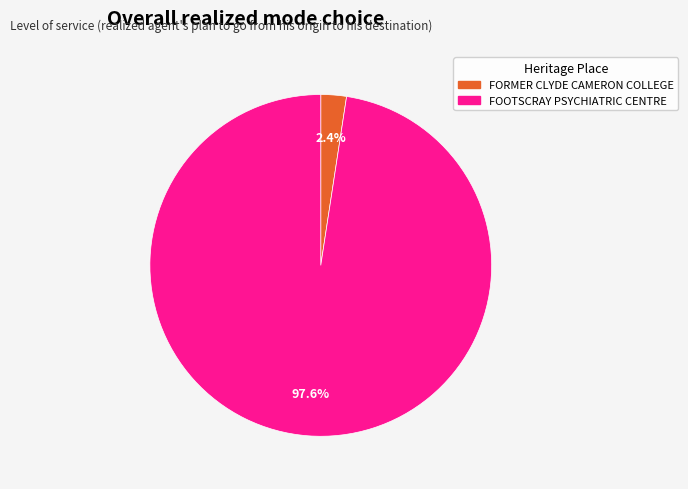

Do FORMER CLYDE CAMERON COLLEGE and FOOTSCRAY PSYCHIATRIC CENTRE together represent more than half of the pie?

Yes